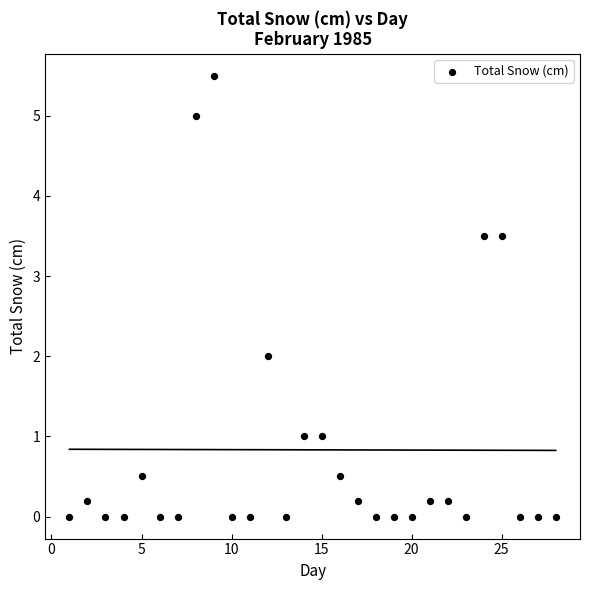

What is the range of X values (max minus min)?

27.0